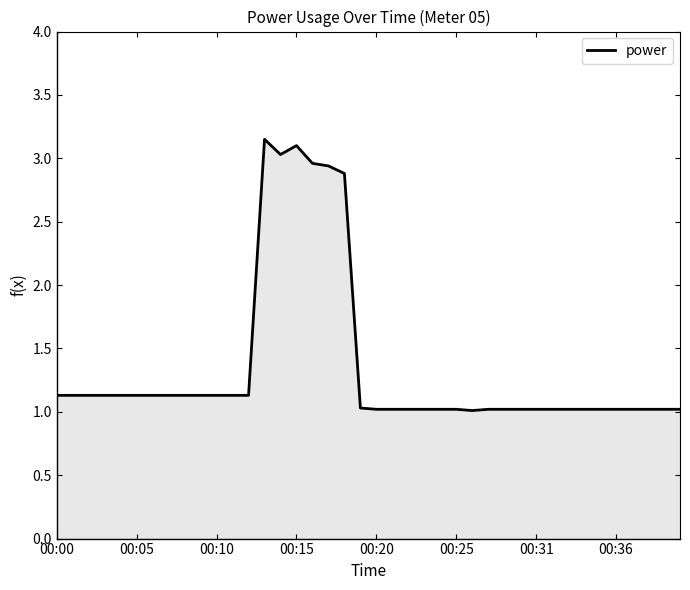

What is the difference between the maximum and minimum values?

2.1